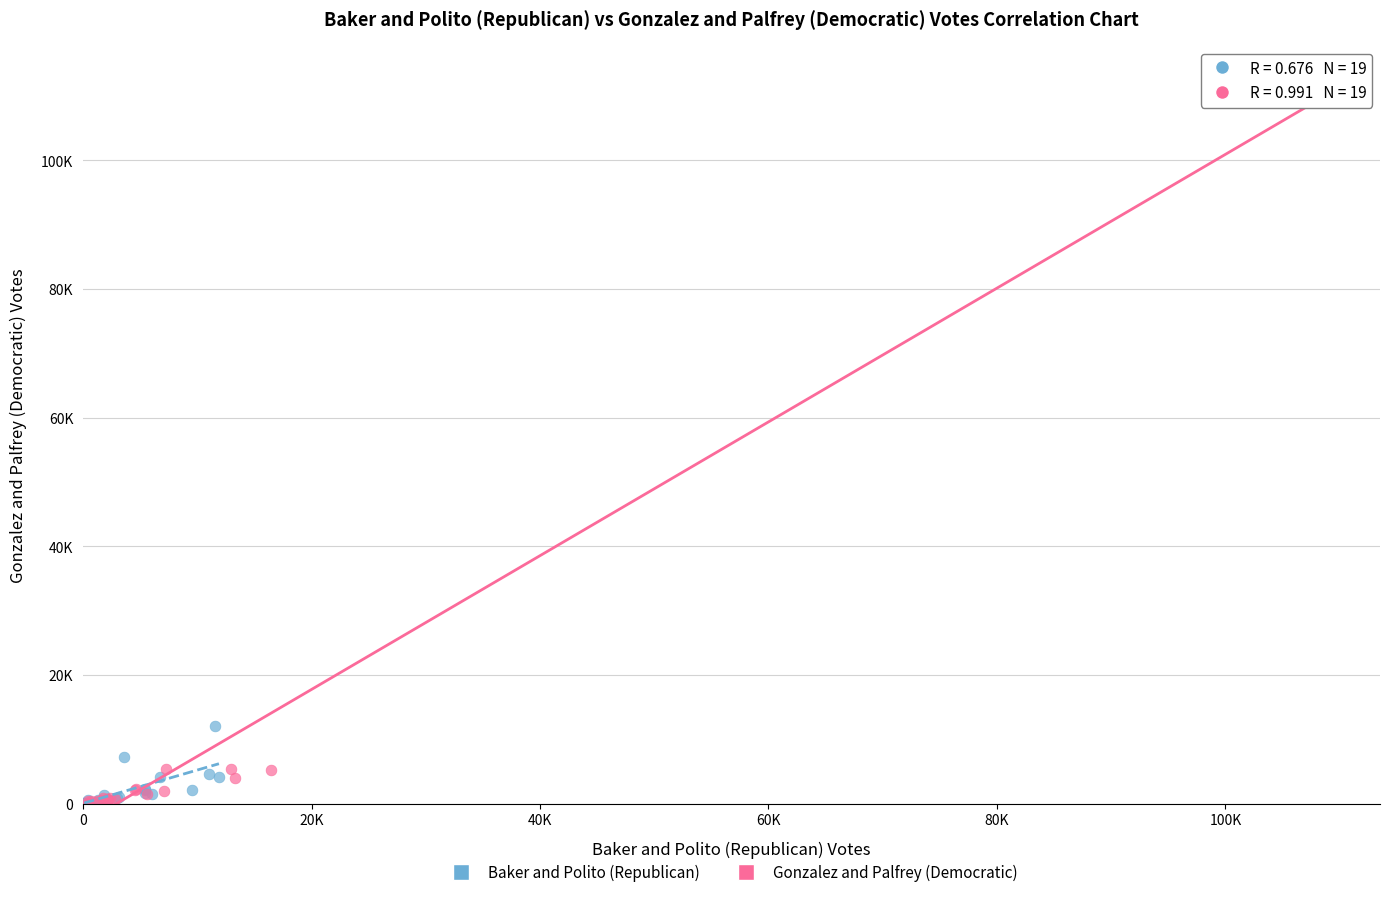

What are all the series names shown in the legend?

Baker and Polito (Republican), Gonzalez and Palfrey (Democratic)